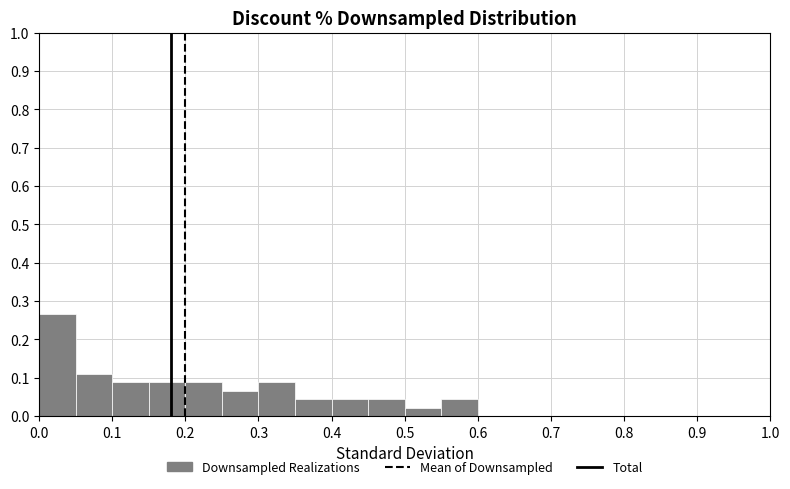

Over which range of the x-axis is the bar tallest?

0.00 to 0.05